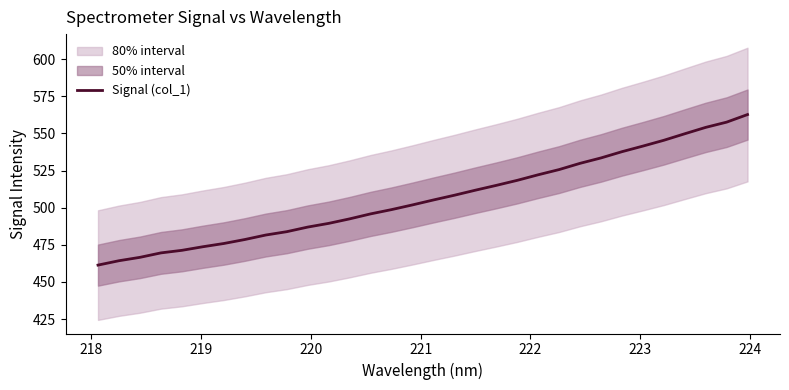

What is the difference between the maximum and minimum values?

101.4